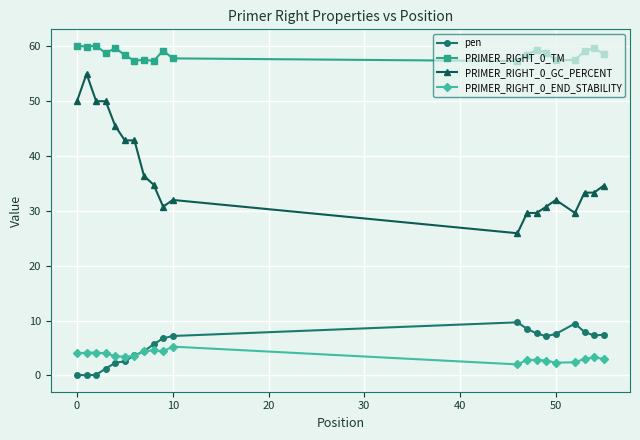

What is the minimum value for PRIMER_RIGHT_0_END_STABILITY?

2.0